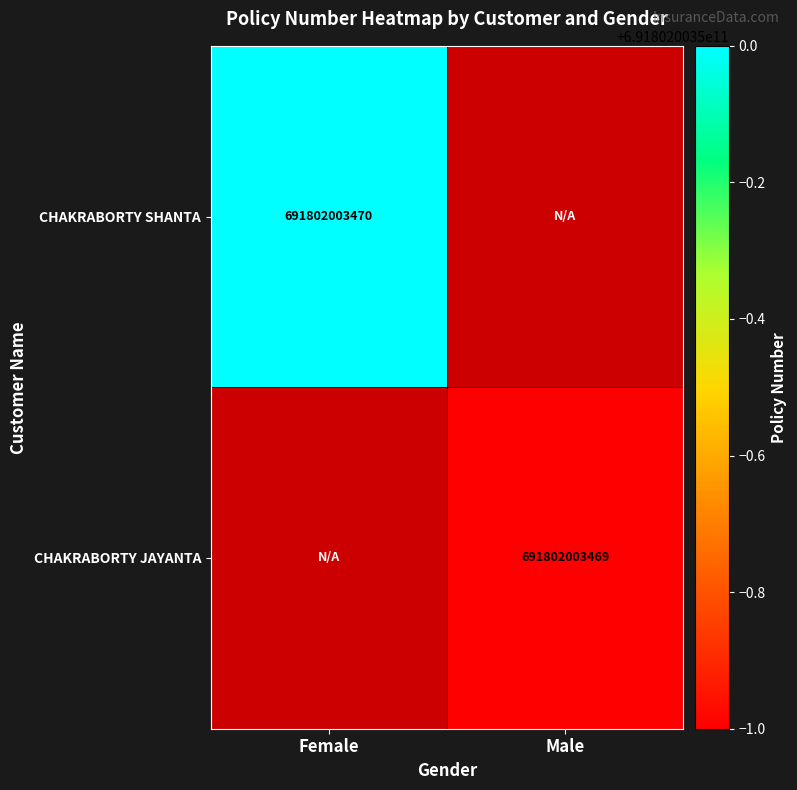

Is it true that CHAKRABORTY JAYANTA equals -386431336478 at Female?

False